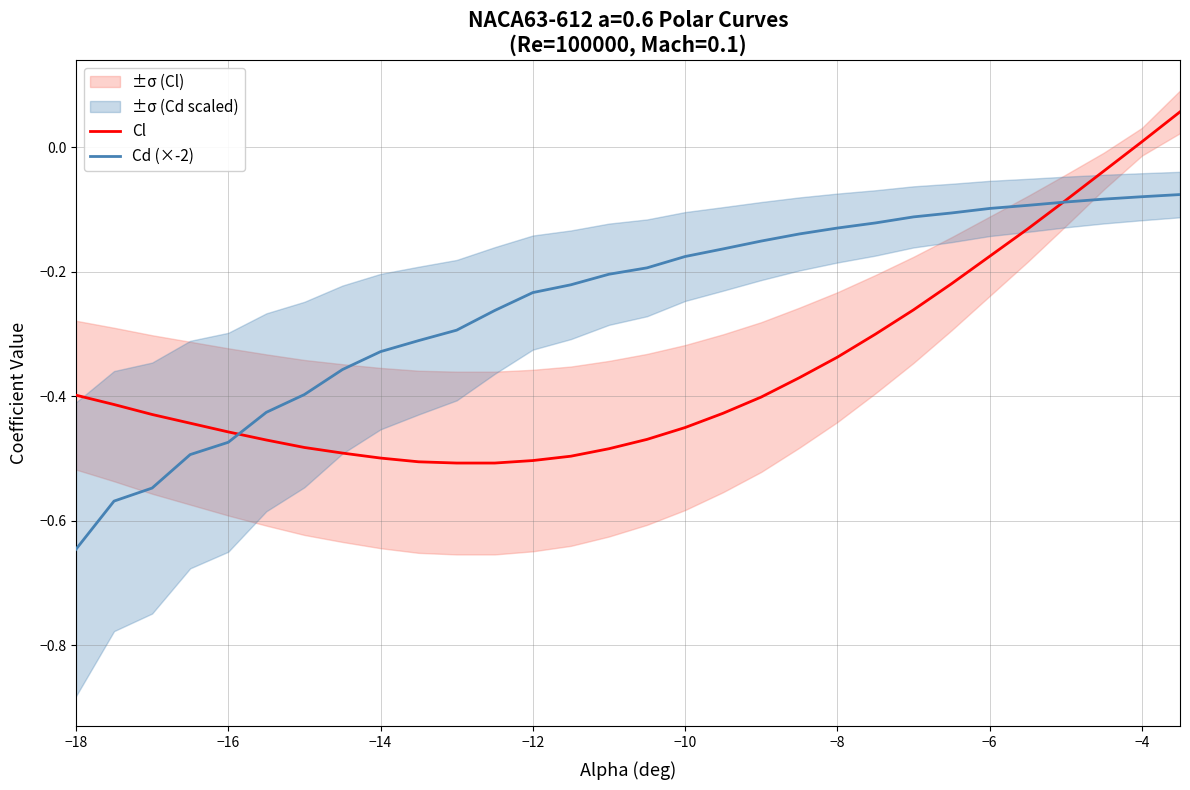

Is it true that Cl equals 0.0 at −4?

True